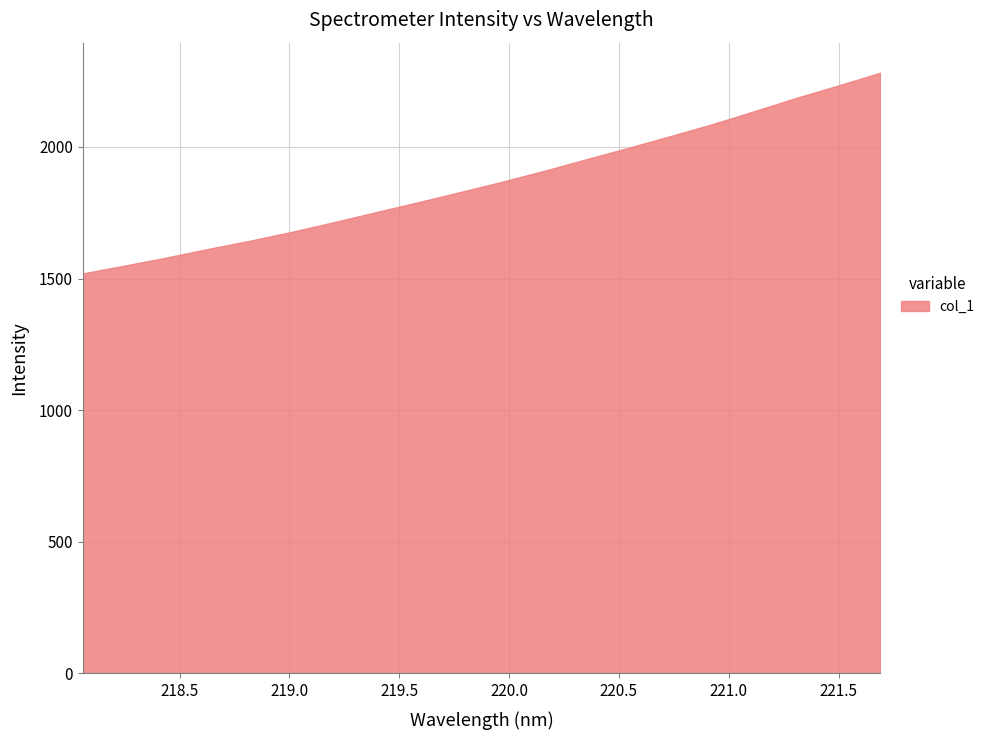

What is the difference between the maximum and minimum values?

762.4